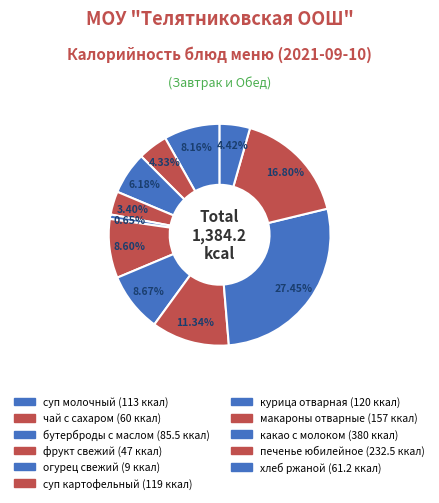

How many segments does this pie chart have?

11